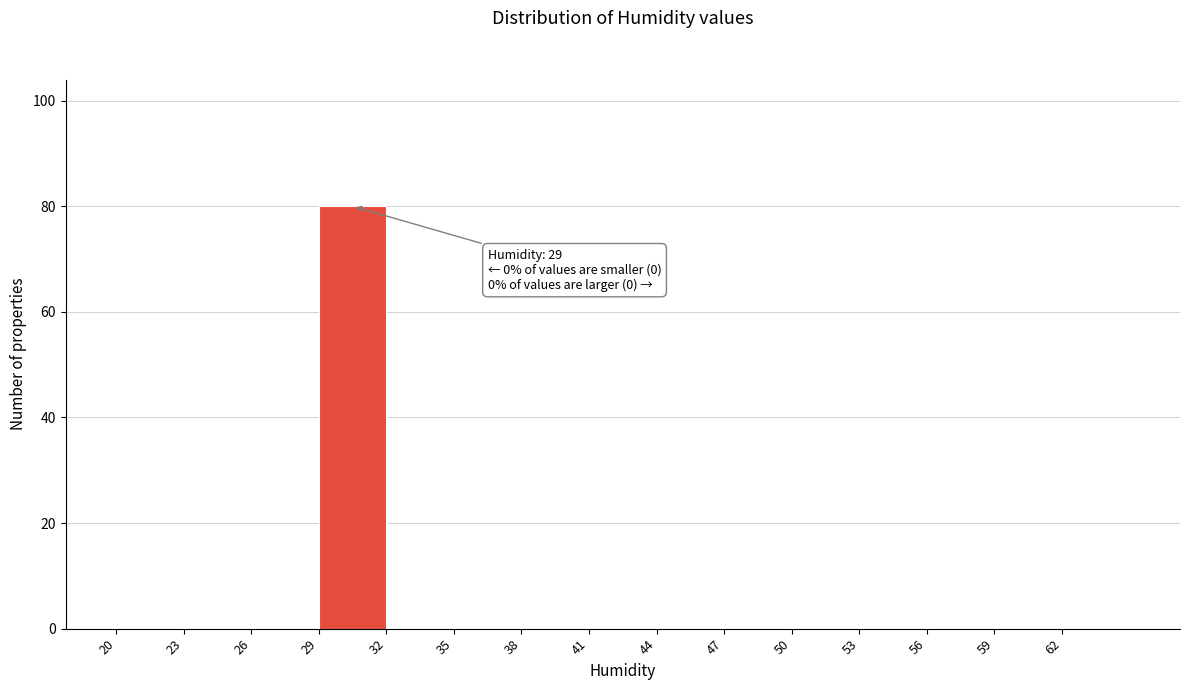

Over which range of the x-axis is the bar tallest?

29 to 32